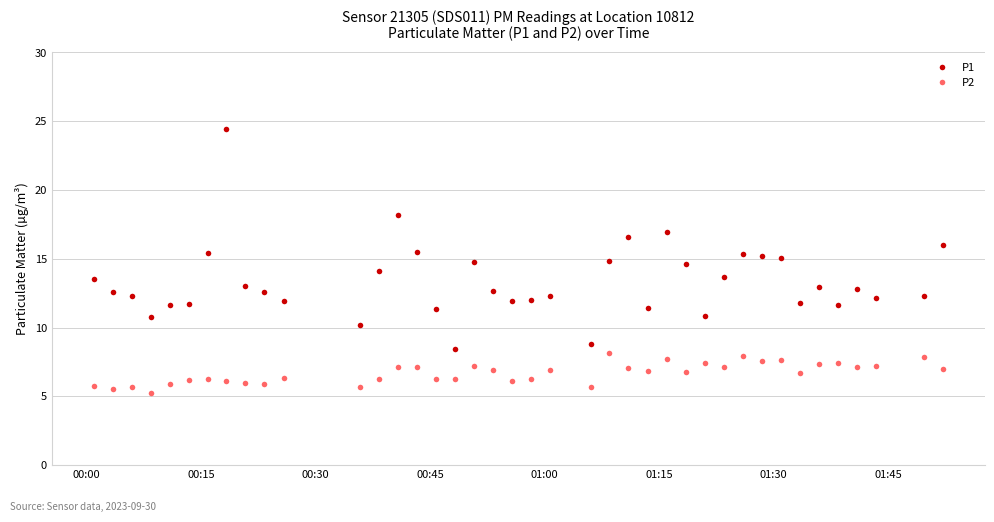

Which series has the largest total across all categories?

P1